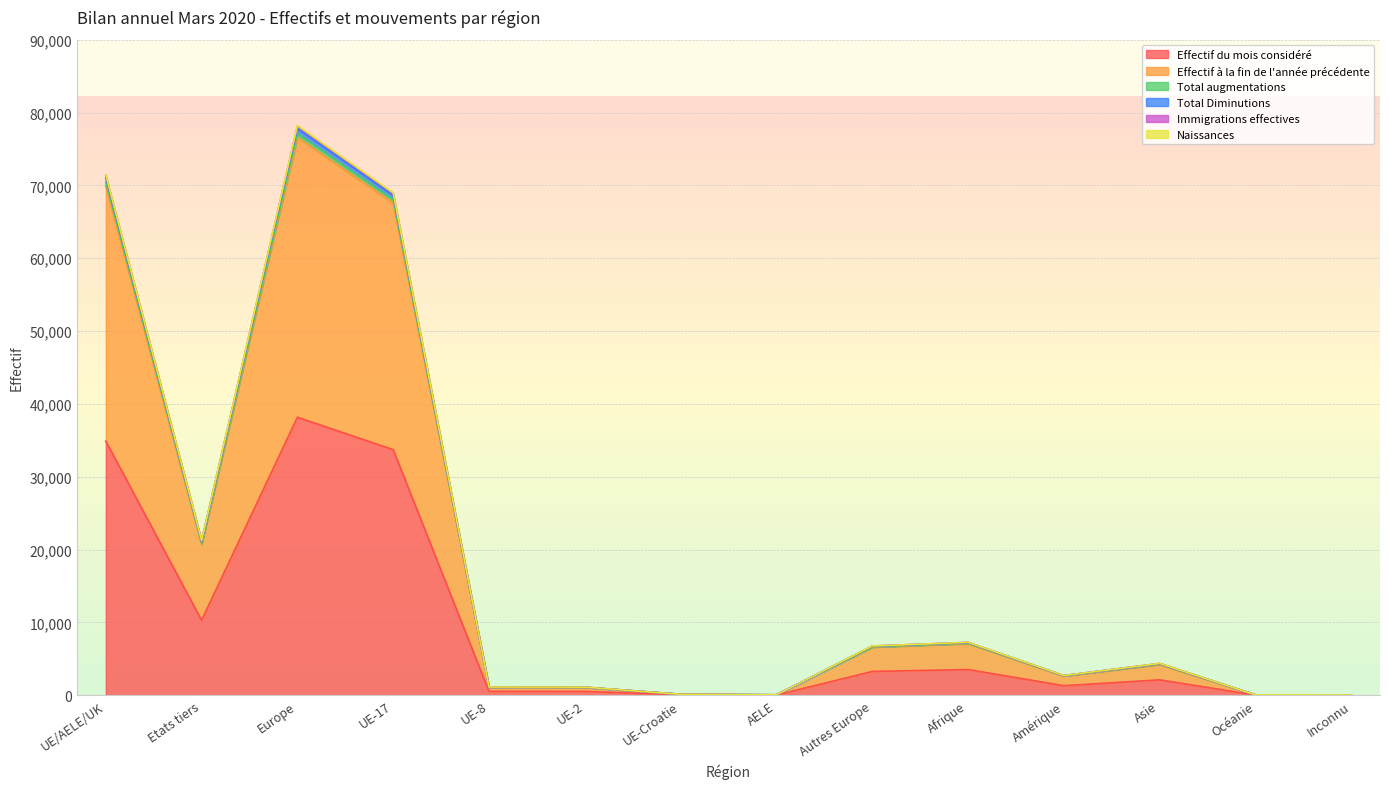

True or false: Total Diminutions and Effectif à la fin de l'année précédente intersect in this chart.

False